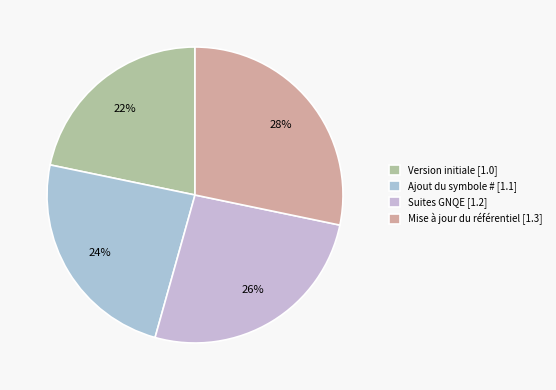

The Version initiale slice represents 22% of the pie. True or false?

True